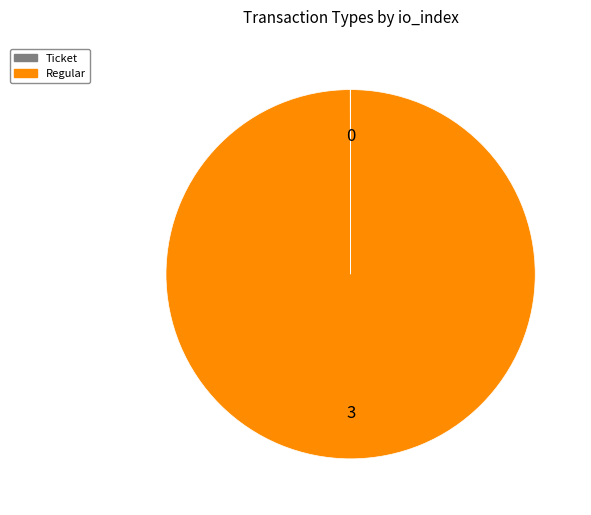

Does any single category account for the majority?

Yes